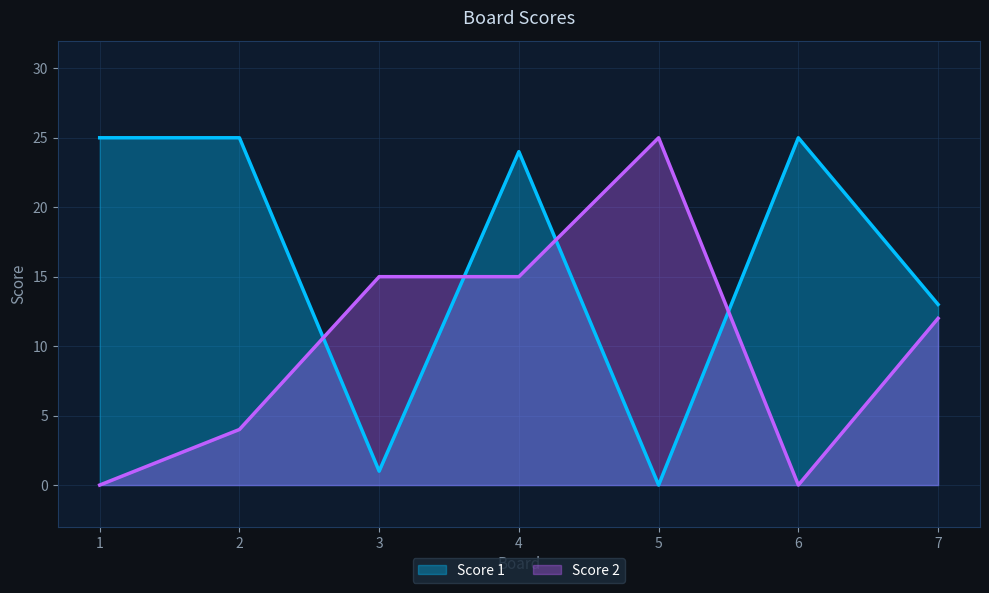

Reading left to right, extract all data points from this chart.

Score 1: 1=25	2=25	3=1	4=24	5=0	6=25	7=13
Score 2: 1=0	2=4	3=15	4=15	5=25	6=0	7=12